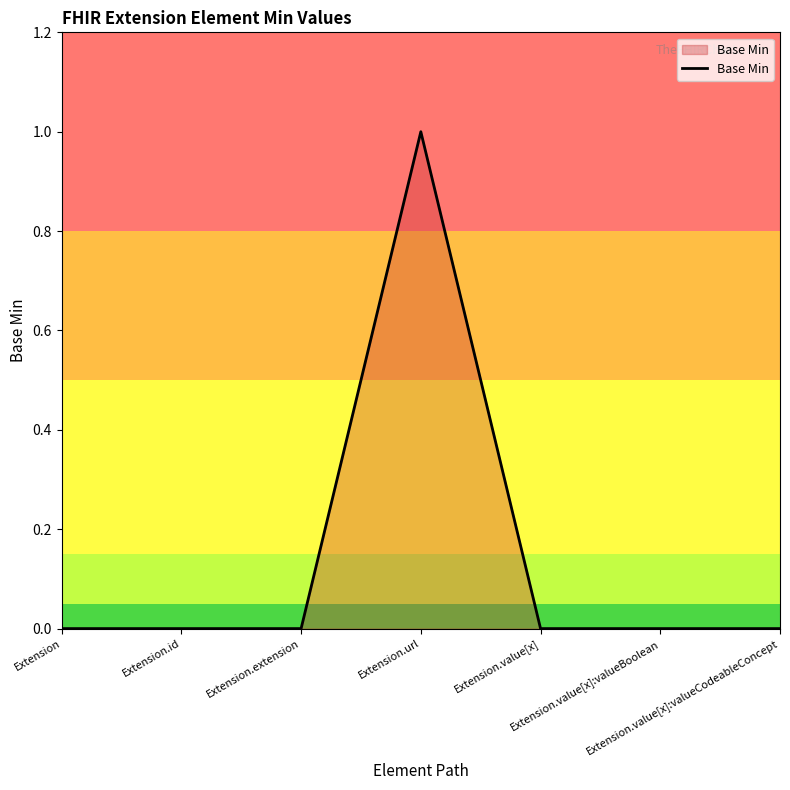

Reading left to right, extract all data points from this chart.

Extension=0	Extension.id=0	Extension.extension=0	Extension.url=1	Extension.value[x]=0	Extension.value[x]:valueBoolean=0	Extension.value[x]:valueCodeableConcept=0